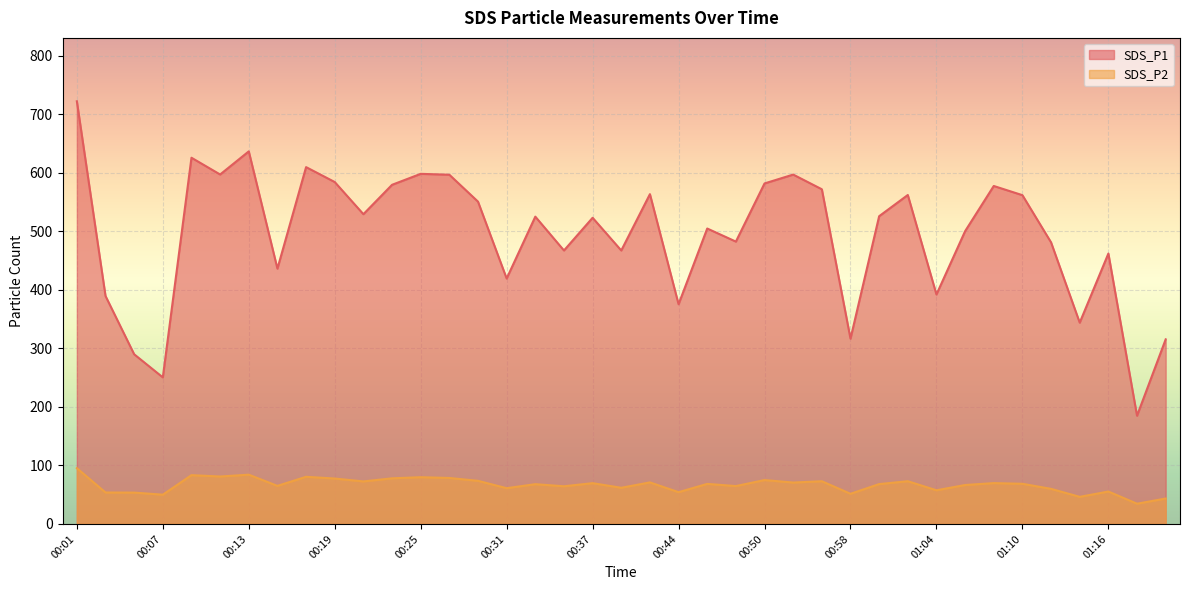

What is the total value across all series at 00:54?

667.8